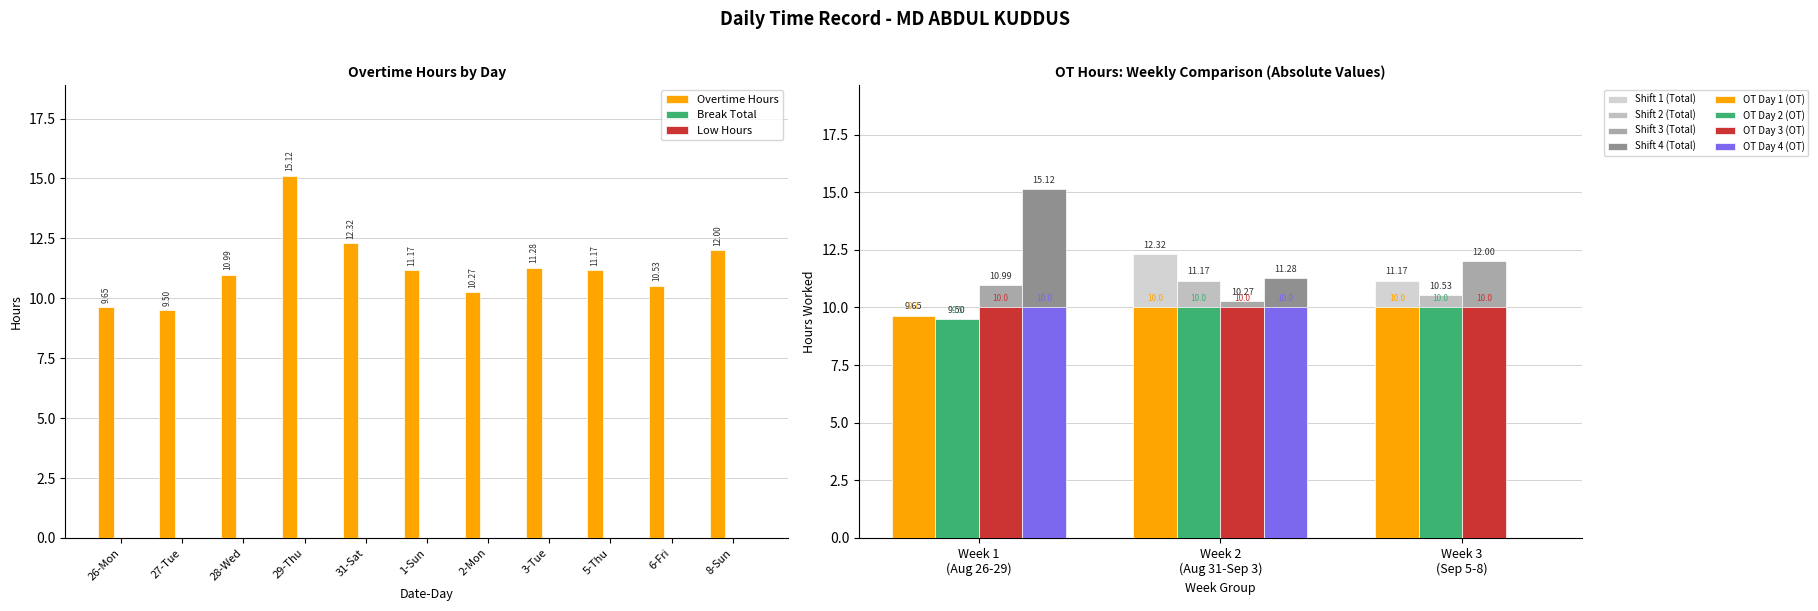

Is the value of Break Total at 26-Mon greater than the value of Overtime Hours at 31-Sat?

No